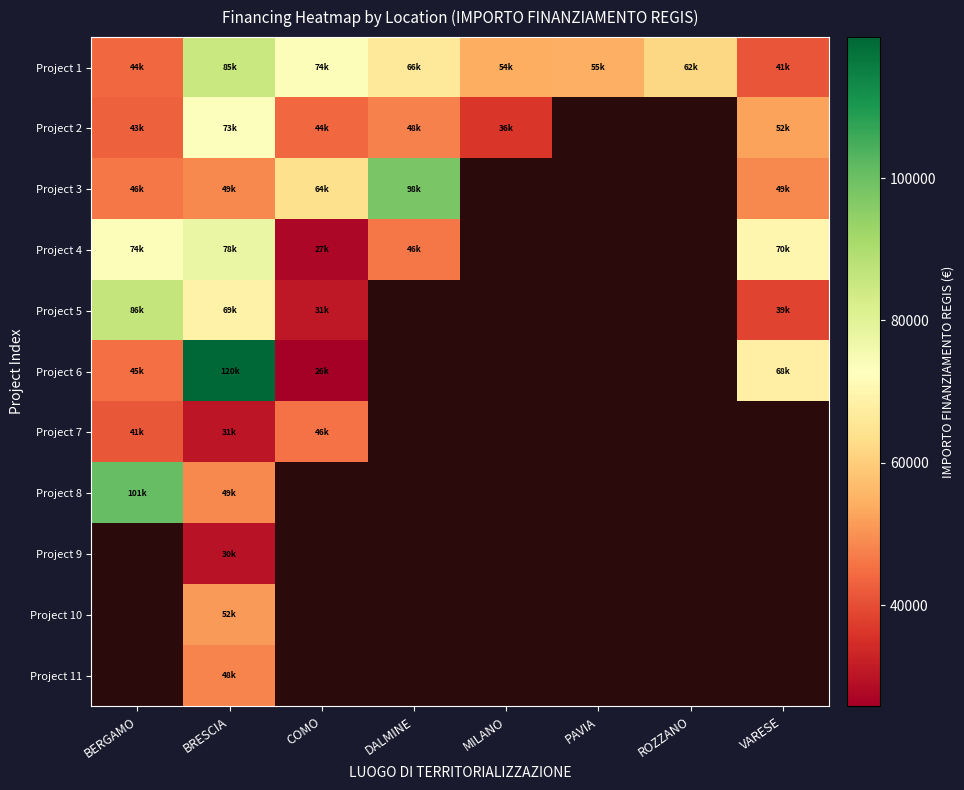

How many categories are shown in the chart?

8